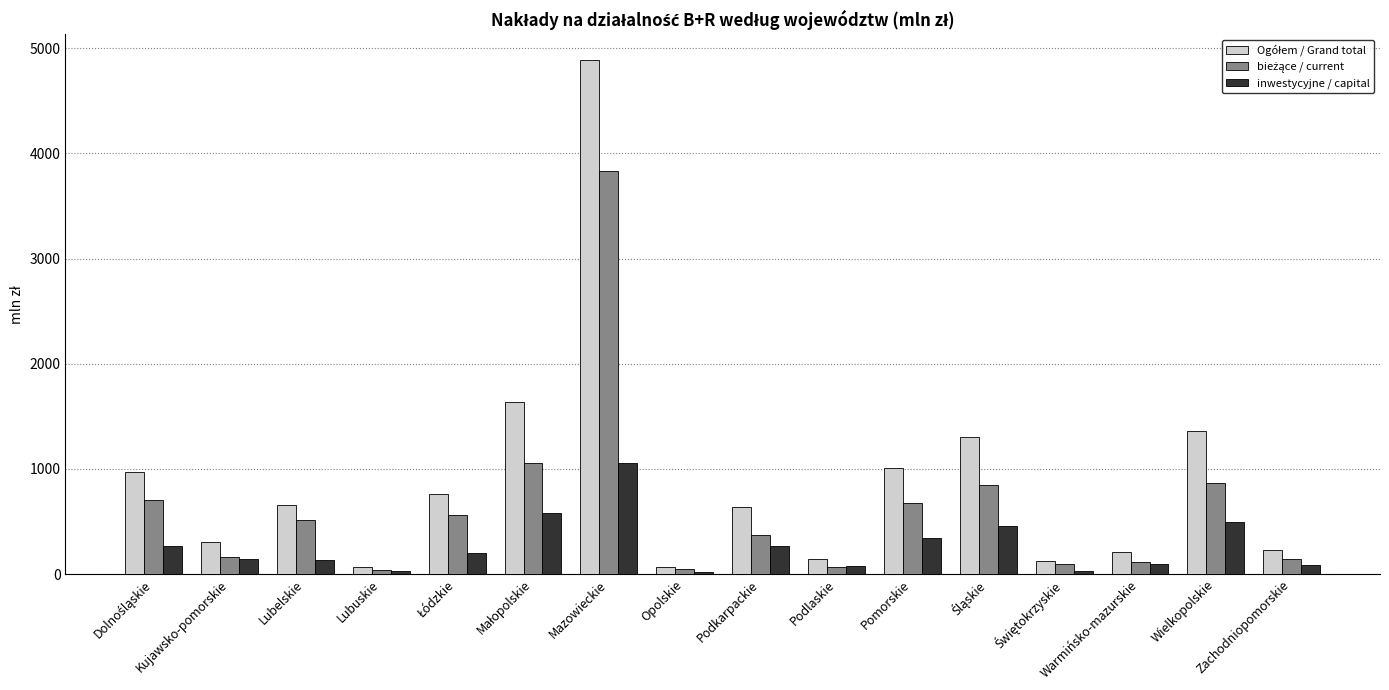

What is the greatest value displayed?

4886.3